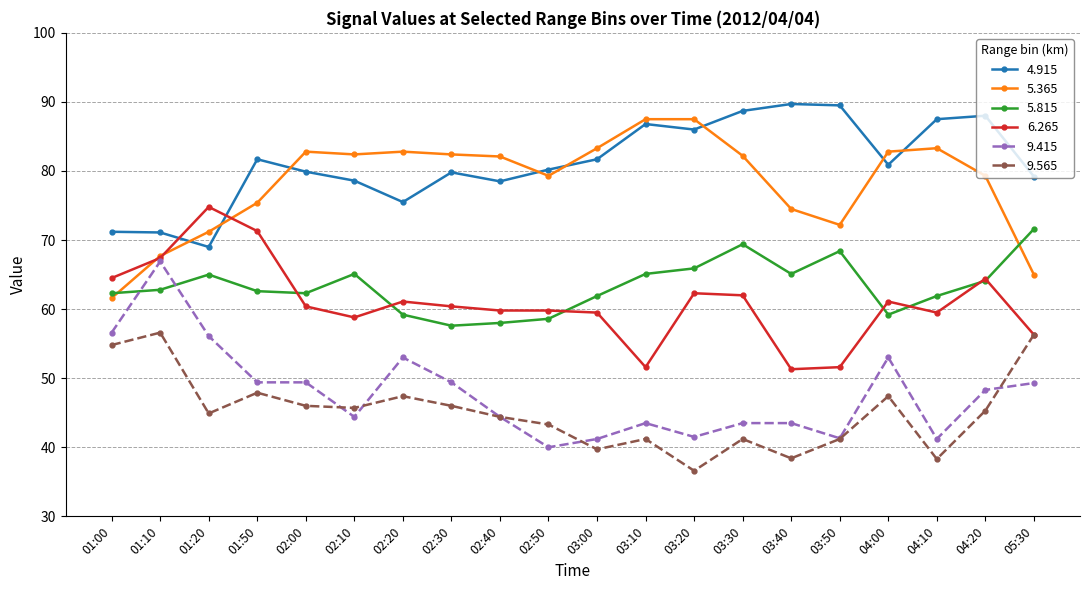

Rank the series at 03:10 from lowest to highest value.

9.565, 9.415, 6.265, 5.815, 4.915, 5.365